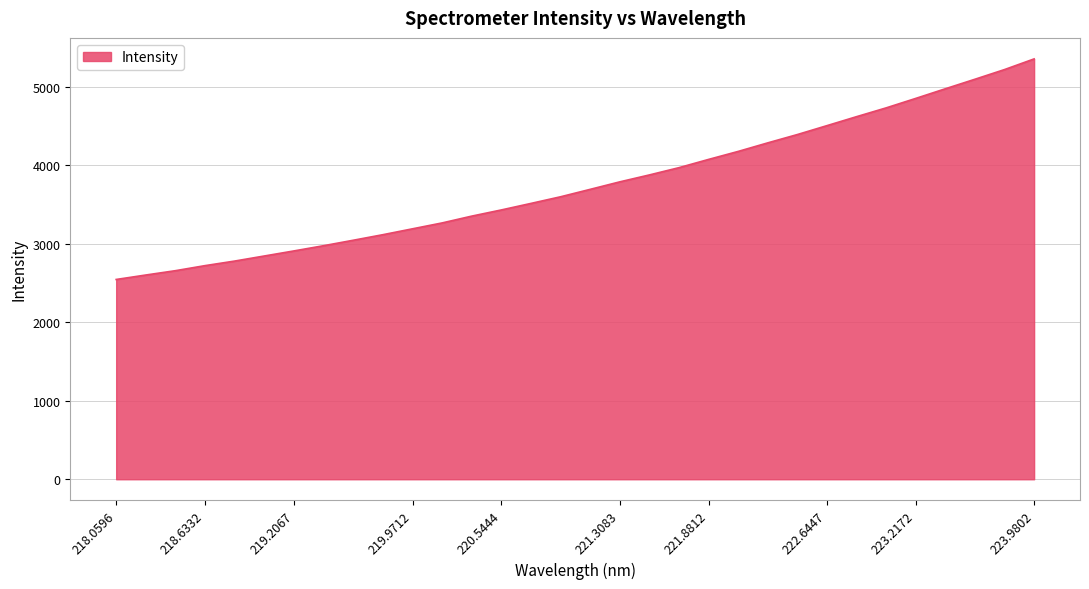

What is the difference between the maximum and minimum values?

2808.5